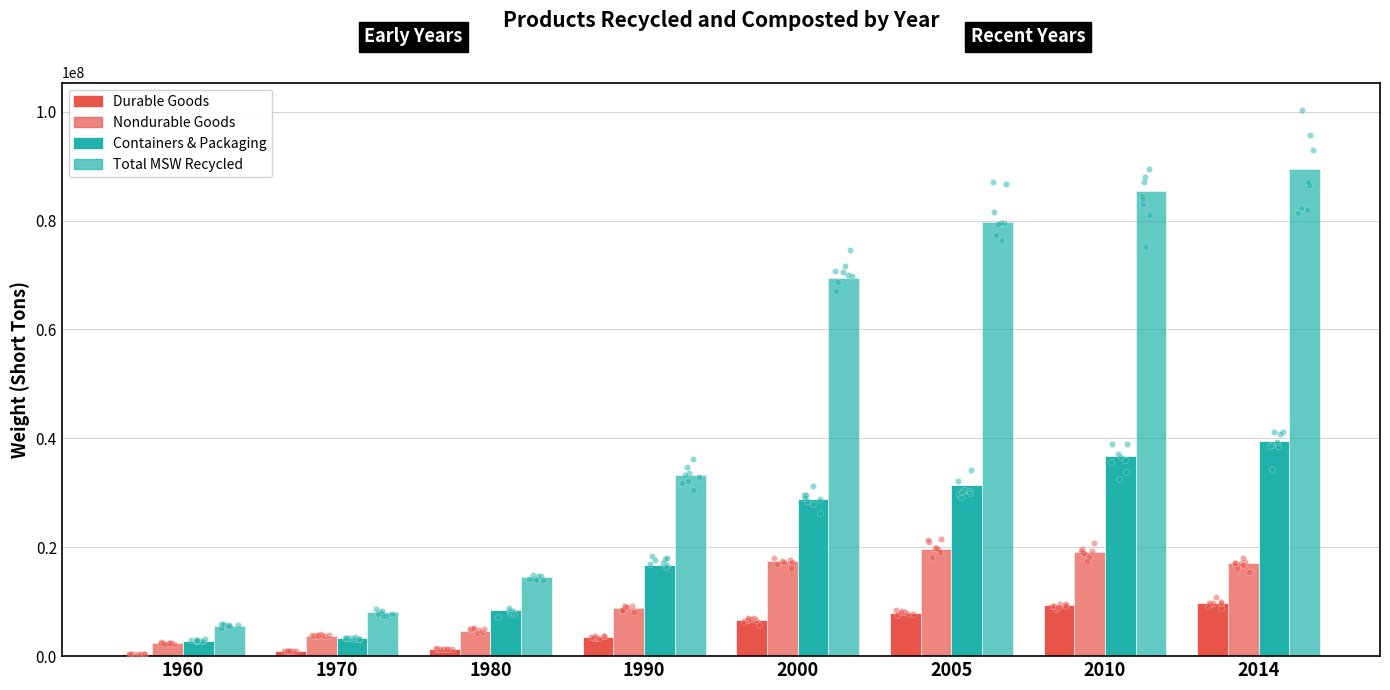

What are all the series names shown in the legend?

Durable Goods, Nondurable Goods, Containers & Packaging, Total MSW Recycled